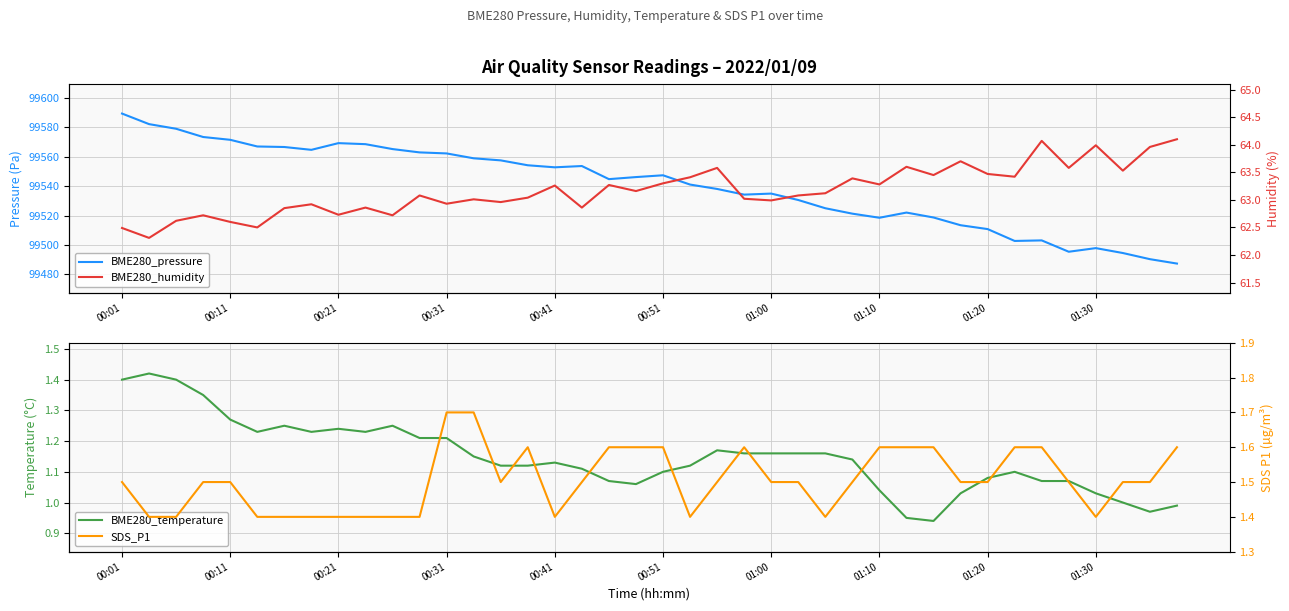

How many interior local peaks does the BME280_temperature series have?

7